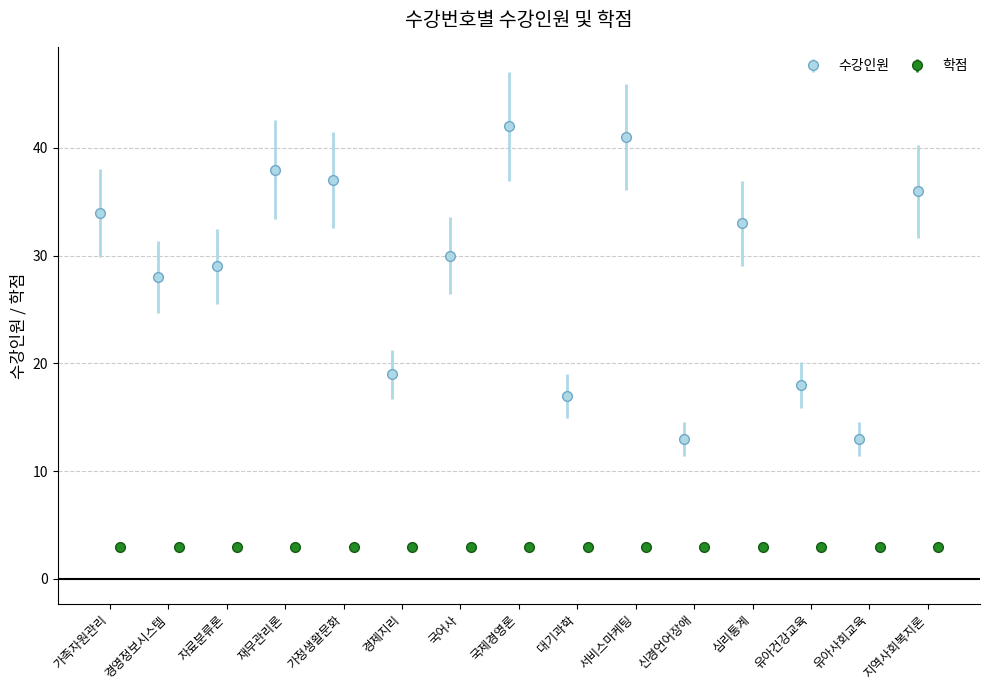

What is the value of the 수강인원 point at the 2nd from the left?

28